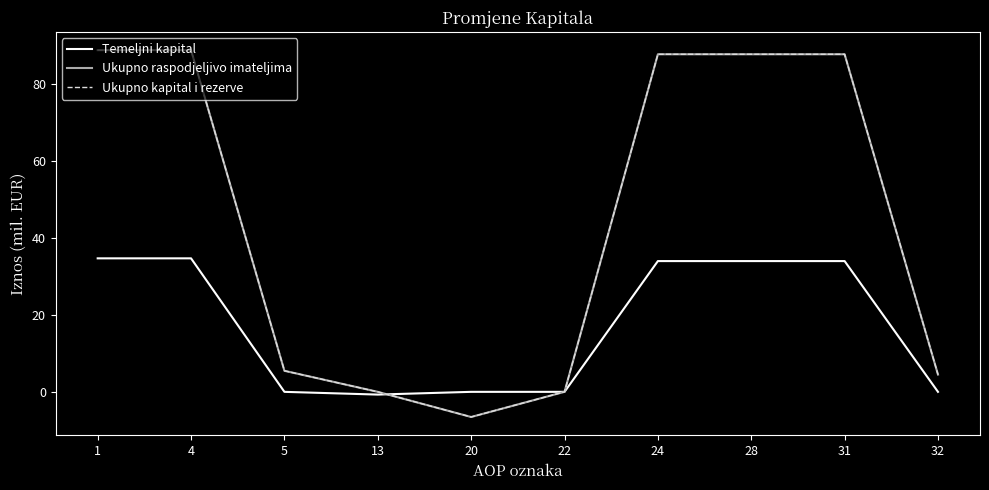

Does the chart display data point markers on the line(s)?

No